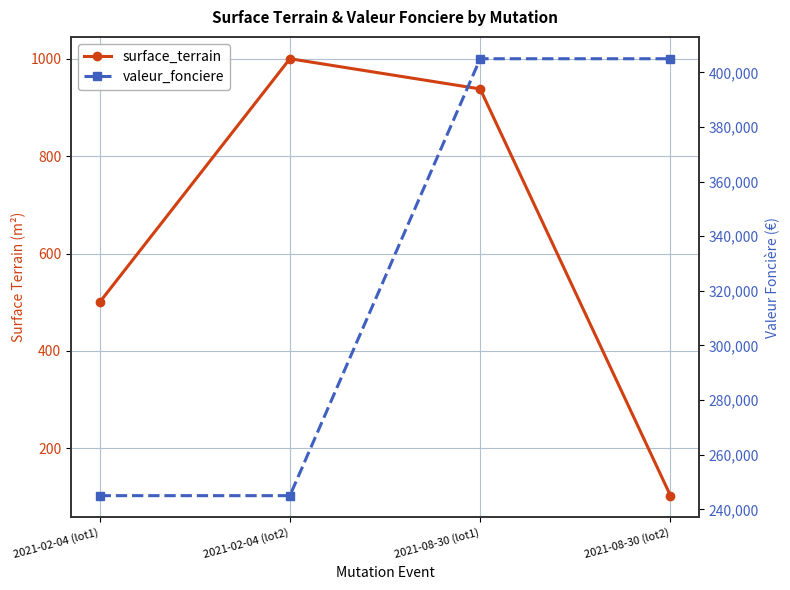

Which label corresponds to the smallest value in the chart?

2021-08-30 (lot2)